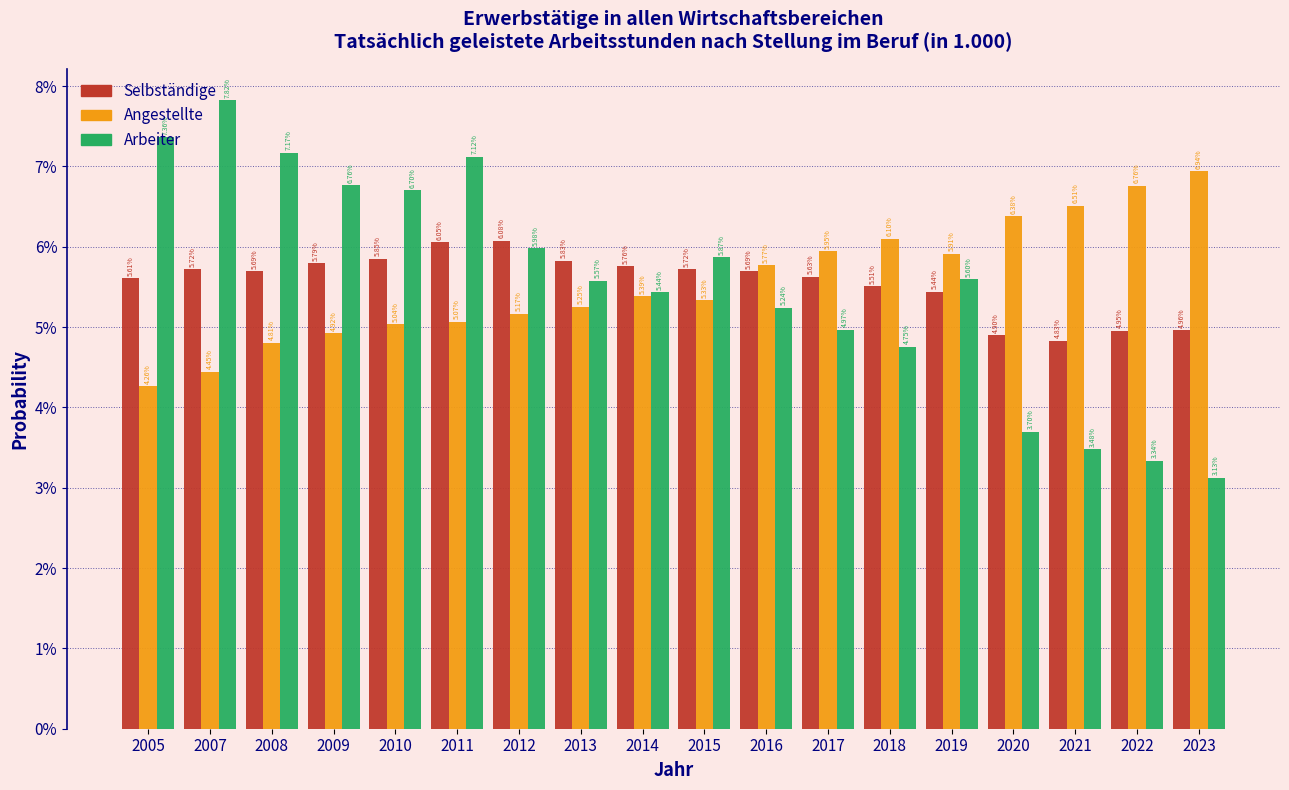

What are all the series names shown in the legend?

Selbständige, Angestellte, Arbeiter